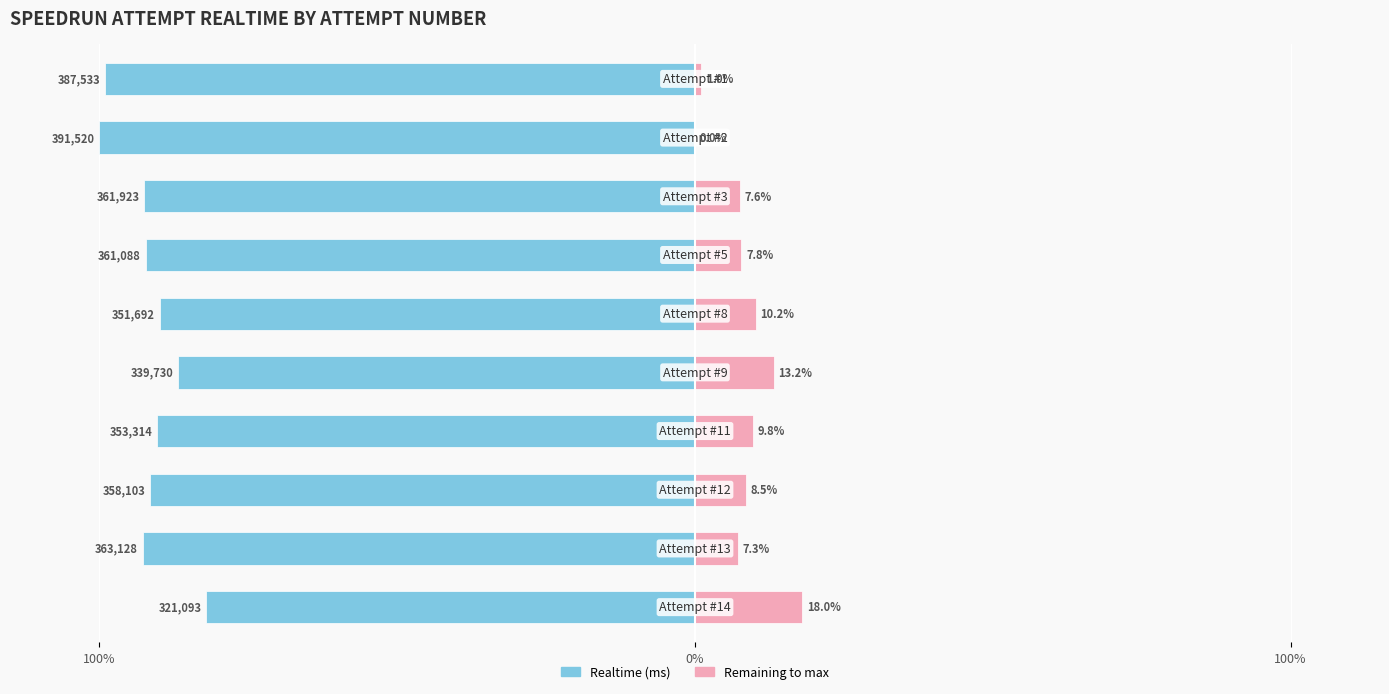

What is the value of the Remaining to max bar at the 7th from the left?

7.8